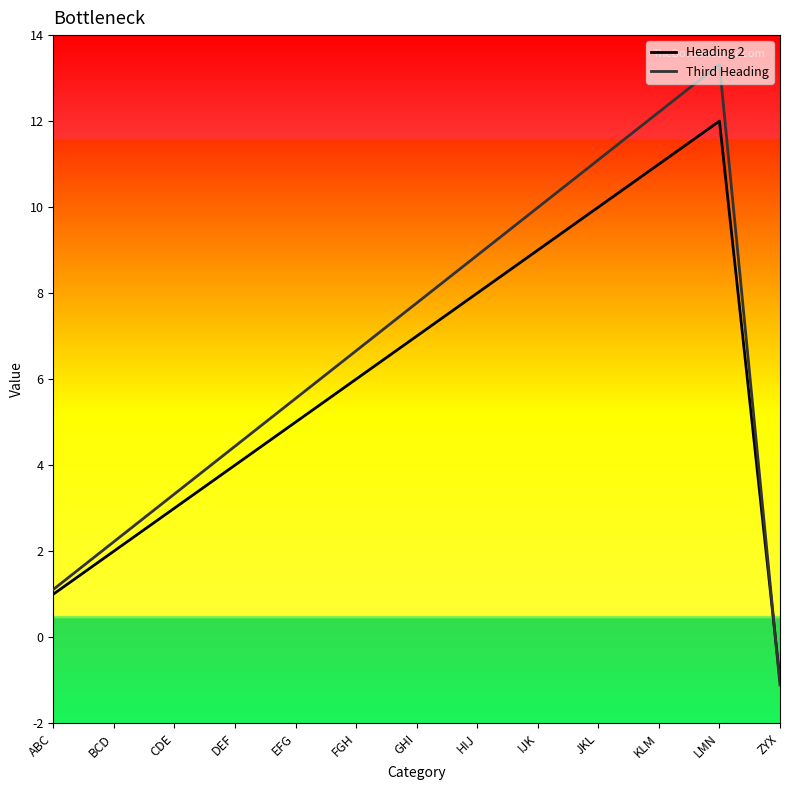

What are all the series names shown in the legend?

Heading 2, Third Heading